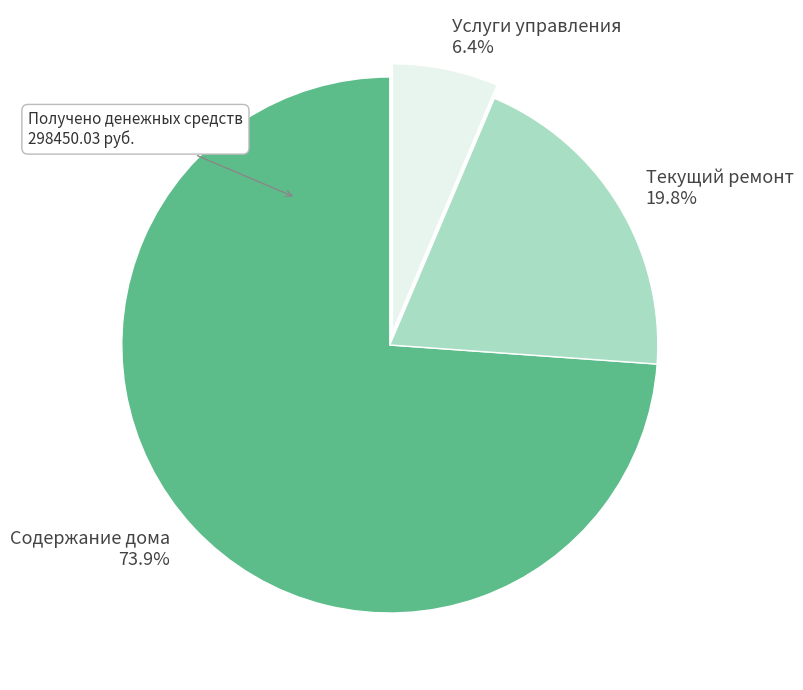

What percentage is the Текущий ремонт slice, to the nearest percent?

20%